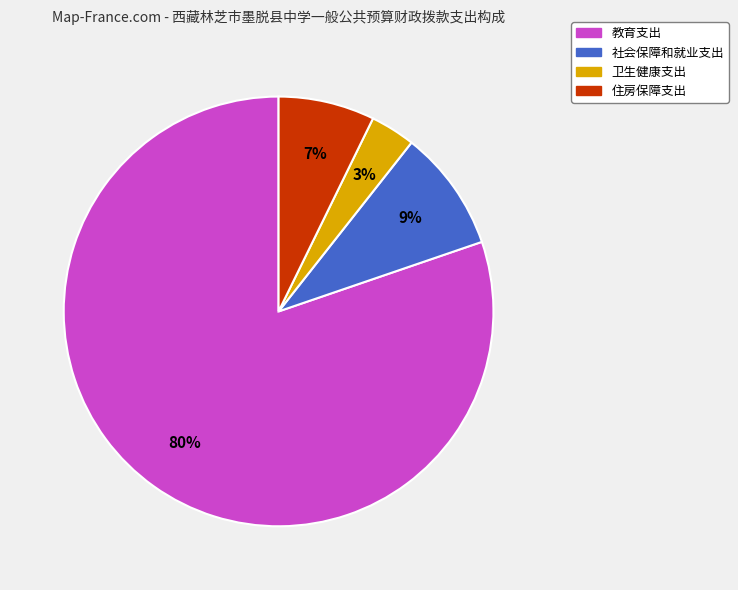

To the nearest percent, what portion does 卫生健康支出 represent?

3%